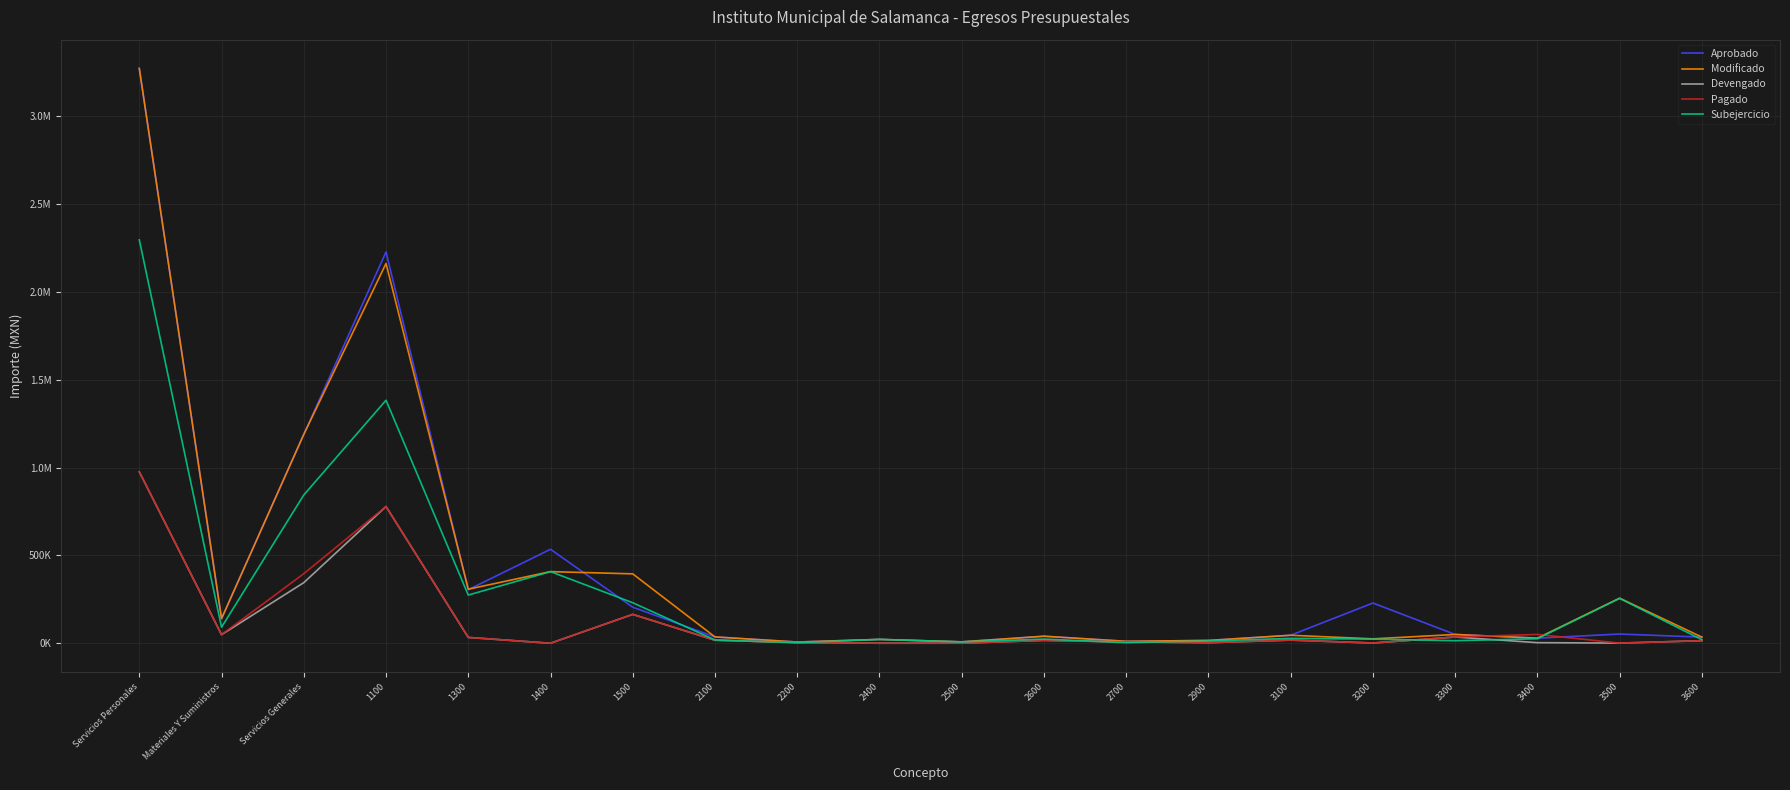

Rank the categories by Aprobado value from highest to lowest.

Servicios Personales, 1100, Servicios Generales, 1400, 1300, 3200, 1500, Materiales Y Suministros, 3500, 3300, 3100, 2600, 2100, 3600, 3400, 2400, 2900, 2700, 2500, 2200